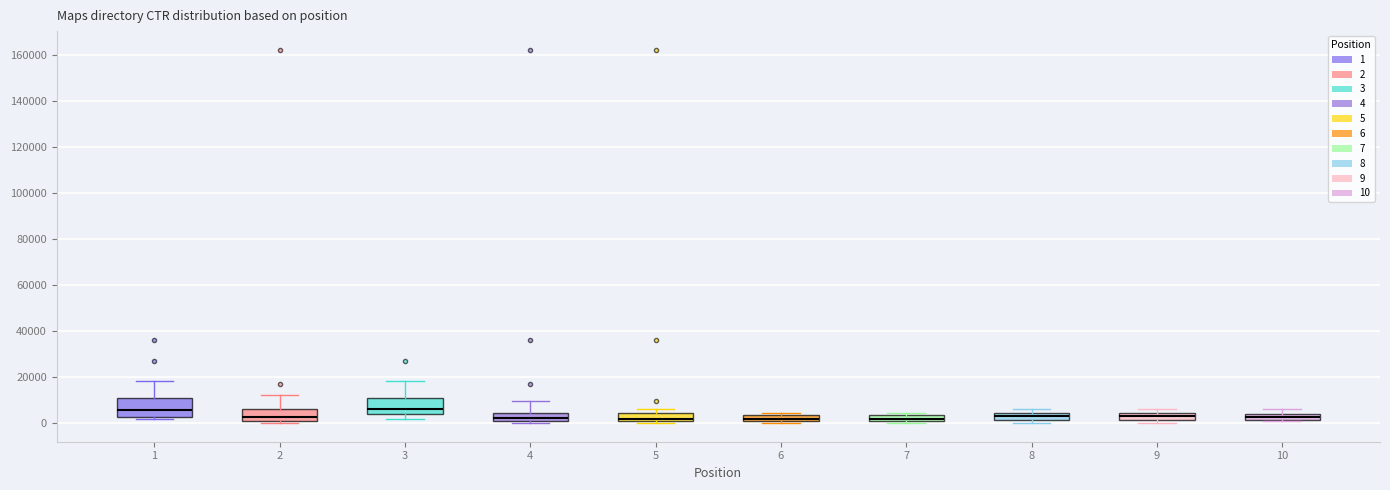

Where does the upper whisker of the box at x = 1 end on the y-axis? The values are not printed on the chart, so give them approximately, as read against the axis.

18000